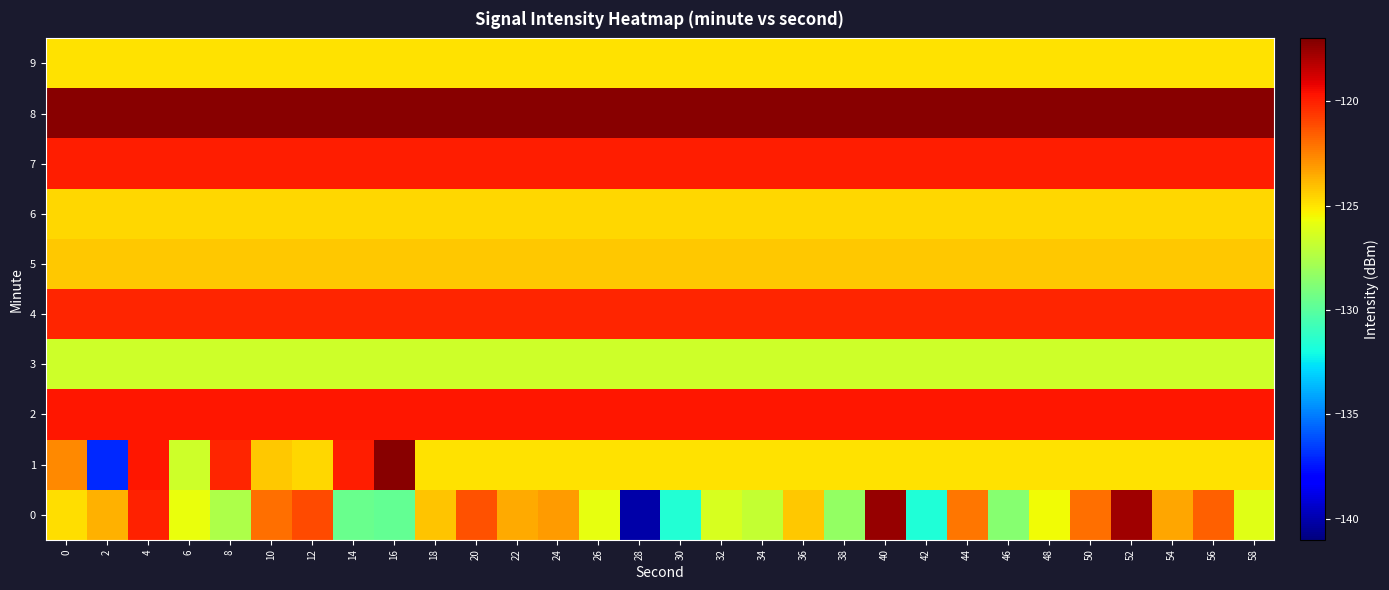

What is the total value across all series at 46?

-1231.2